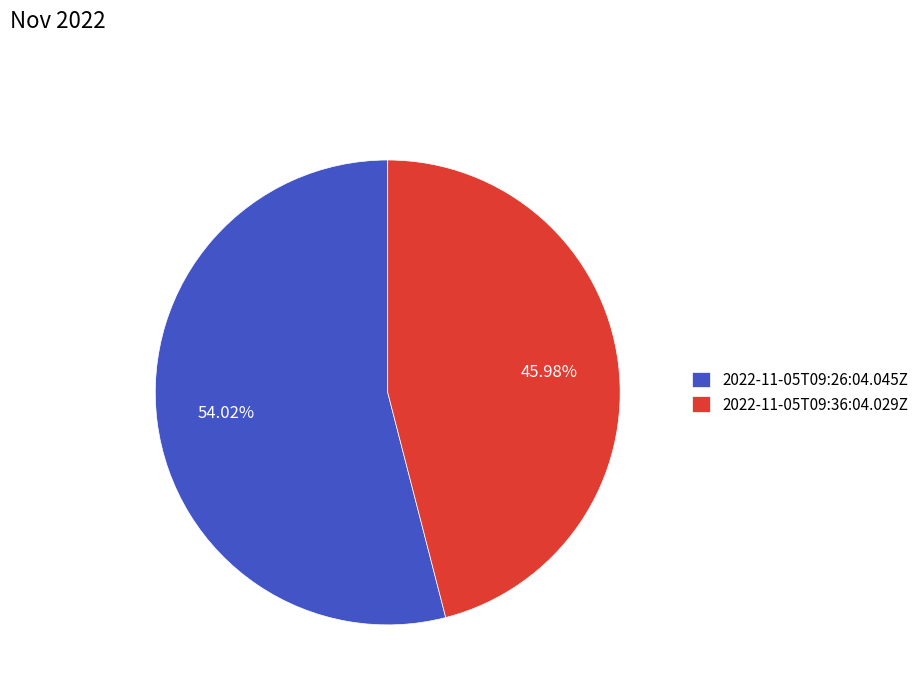

What is the largest slice in the pie chart?

2022-11-05T09:26:04.045Z